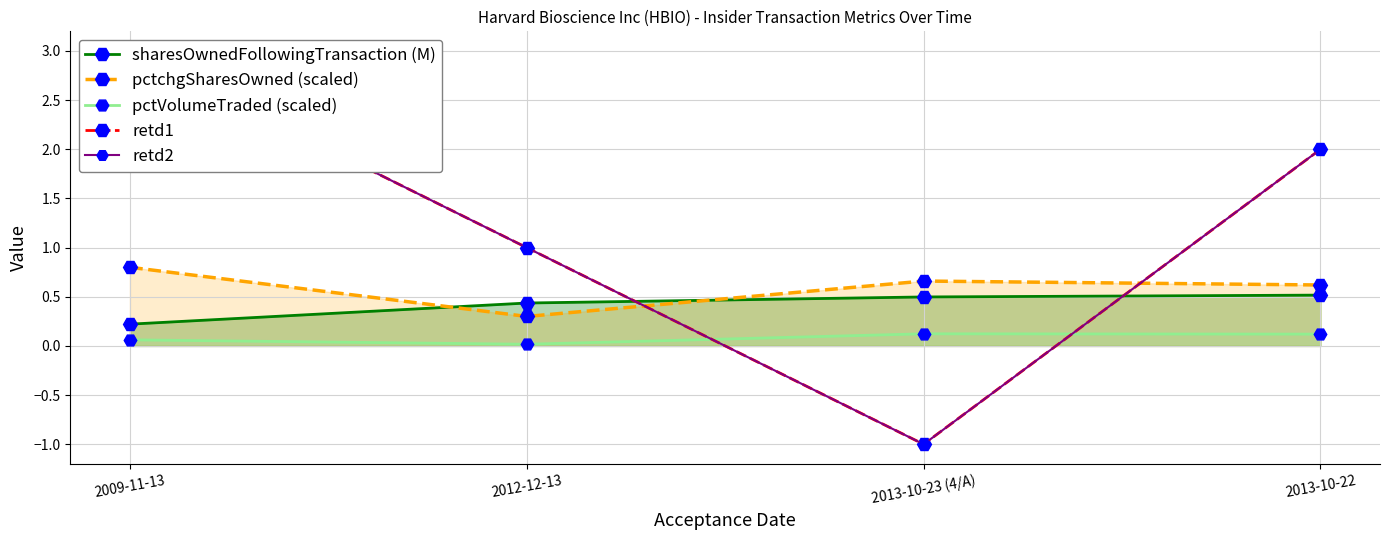

True or false: pctVolumeTraded (scaled) and retd1 intersect in this chart.

True